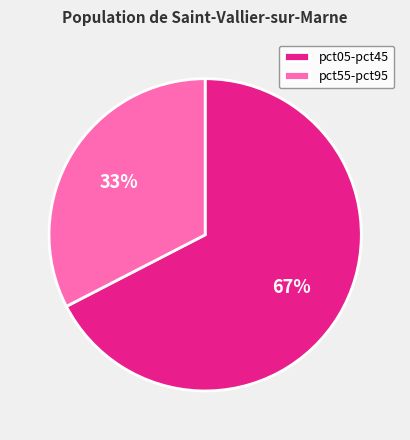

What is the majority slice?

pct05-pct45